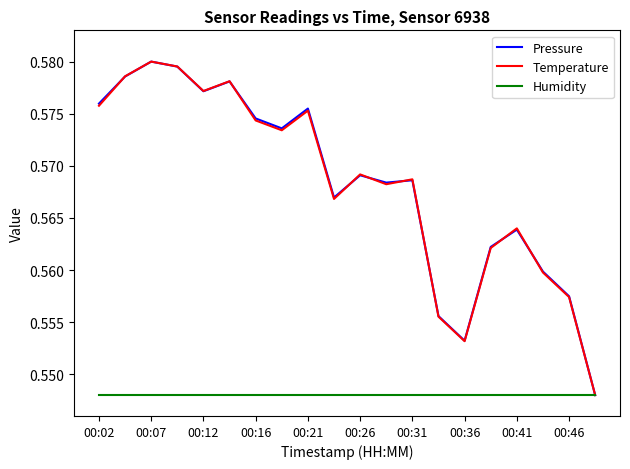

How many lines are shown in the chart?

3